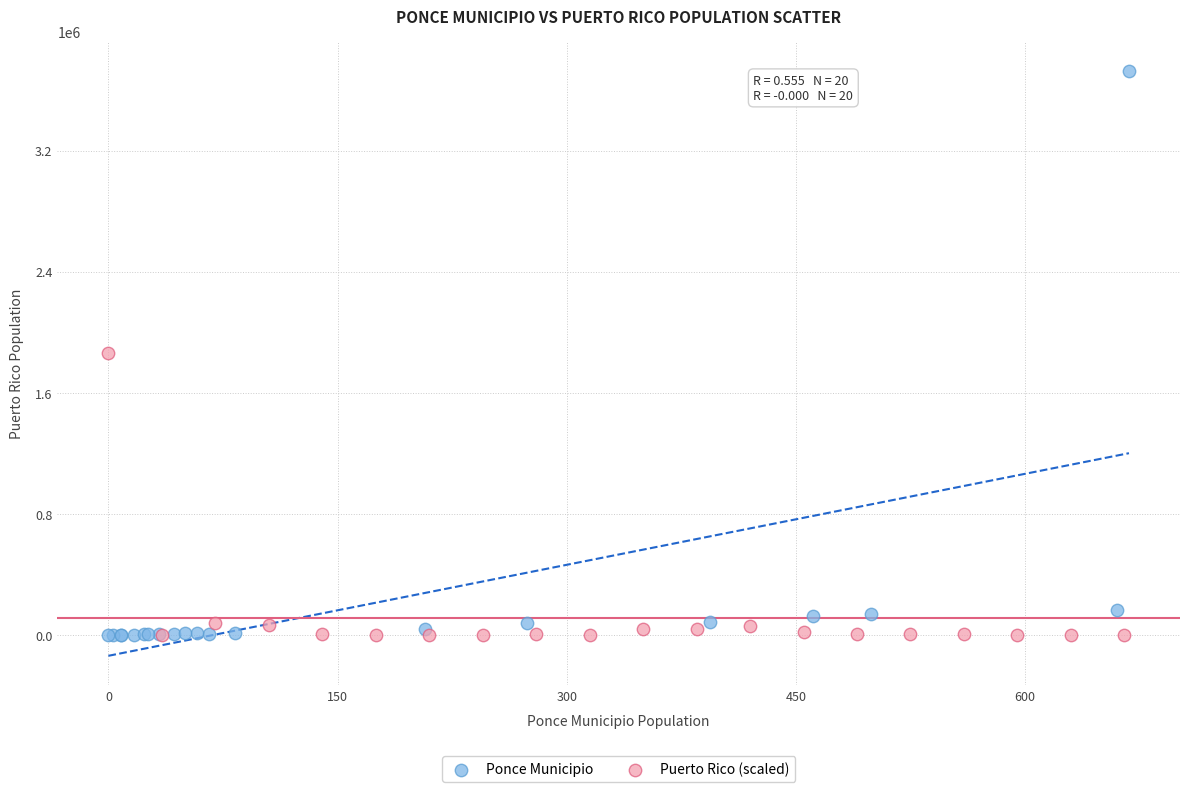

Which series has the largest Y range (max minus min)?

Ponce Municipio